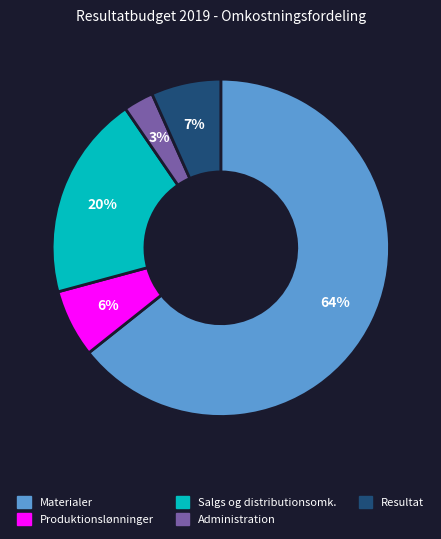

What is the smallest slice in the pie chart?

Administration